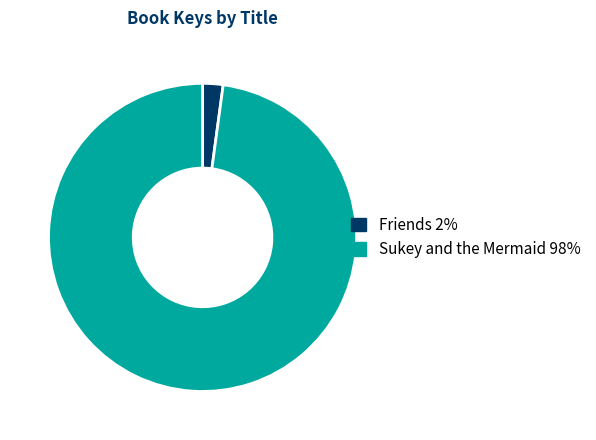

What is the smallest slice in the pie chart?

Friends